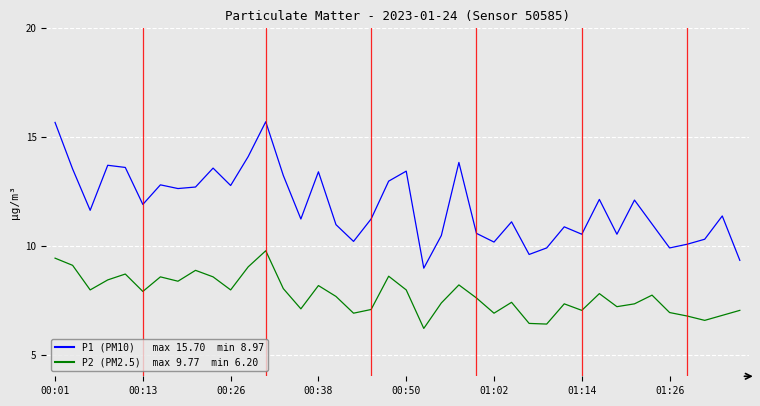

What is the minimum value shown in the chart?

6.2